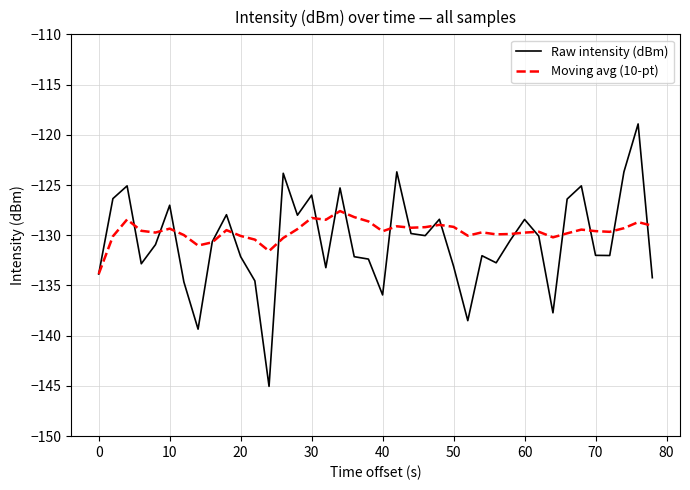

List the series in order of their peak value, lowest first.

Moving avg (10-pt), Raw intensity (dBm)